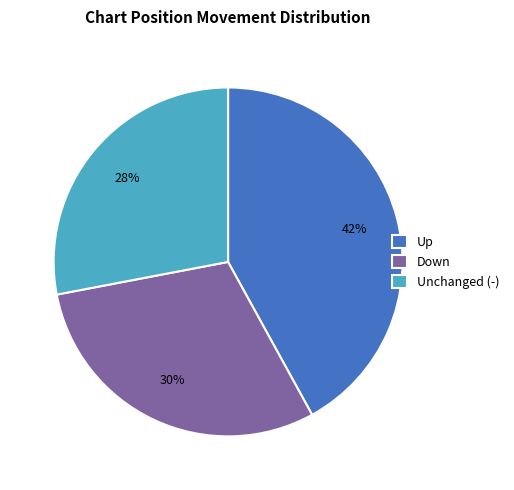

Rank the categories by value from lowest to highest.

Unchanged (-), Down, Up